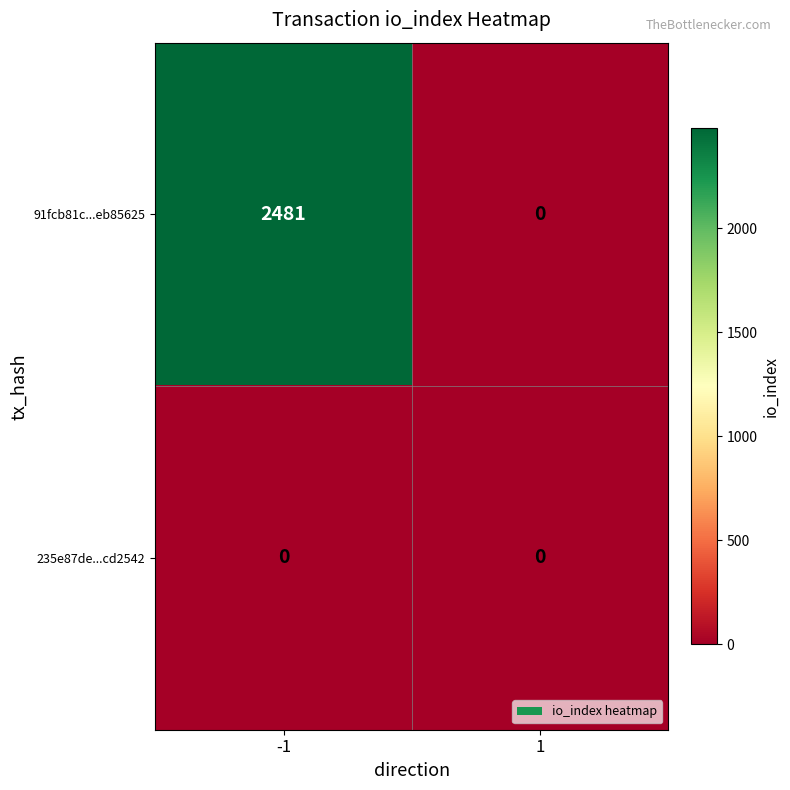

The 91fcb81c...eb85625 series shows 2481 at -1. True or false?

True